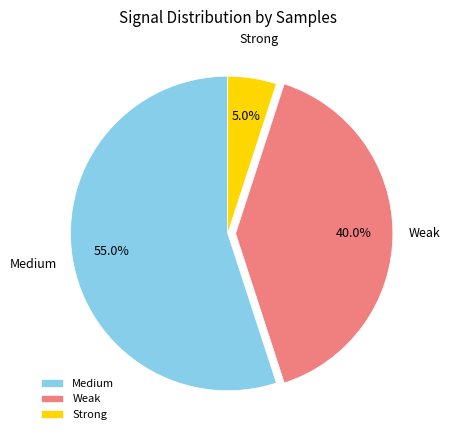

What is the smallest slice in the pie chart?

Strong